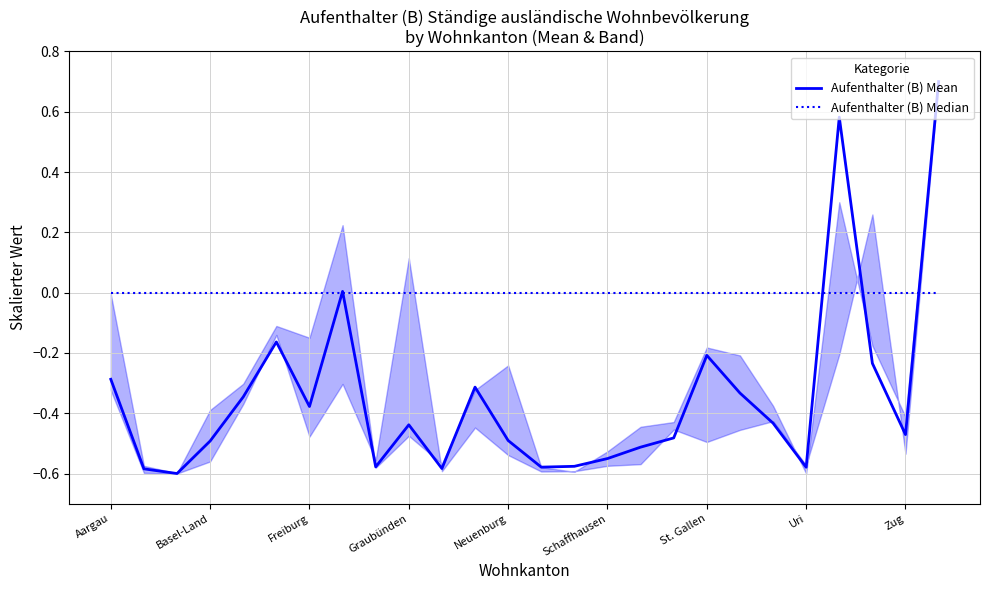

What is the maximum value for Aufenthalter (B) Mean?

0.7